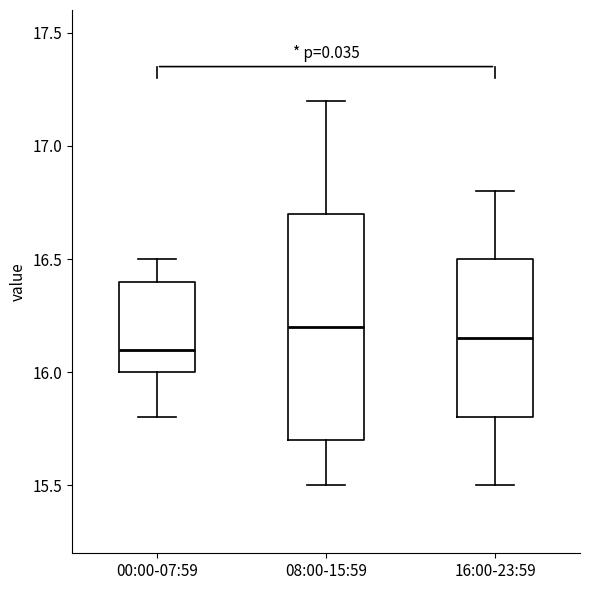

Reading left to right, read every box against the y-axis: the position of its median line, the range the box covers, and the ends of its whiskers. The values are not printed on the chart, so give them approximately, as read against the axis.

00:00-07:59: median 16.10, box 16.00 to 16.40, whiskers 15.80 to 16.50
08:00-15:59: median 16.20, box 15.70 to 16.70, whiskers 15.50 to 17.20
16:00-23:59: median 16.15, box 15.80 to 16.50, whiskers 15.50 to 16.80